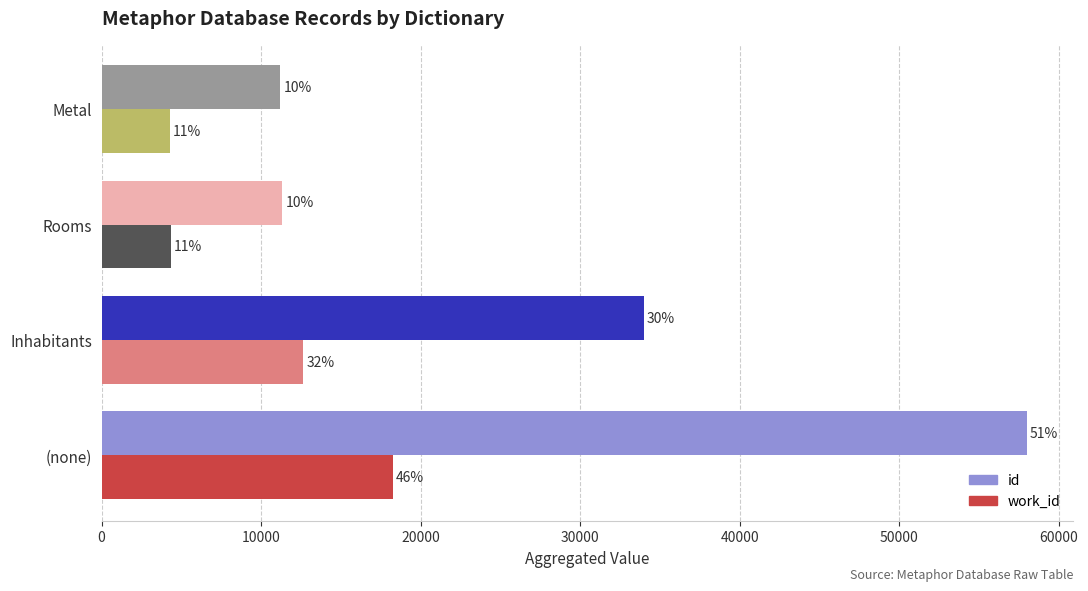

What are all the series names shown in the legend?

id, work_id